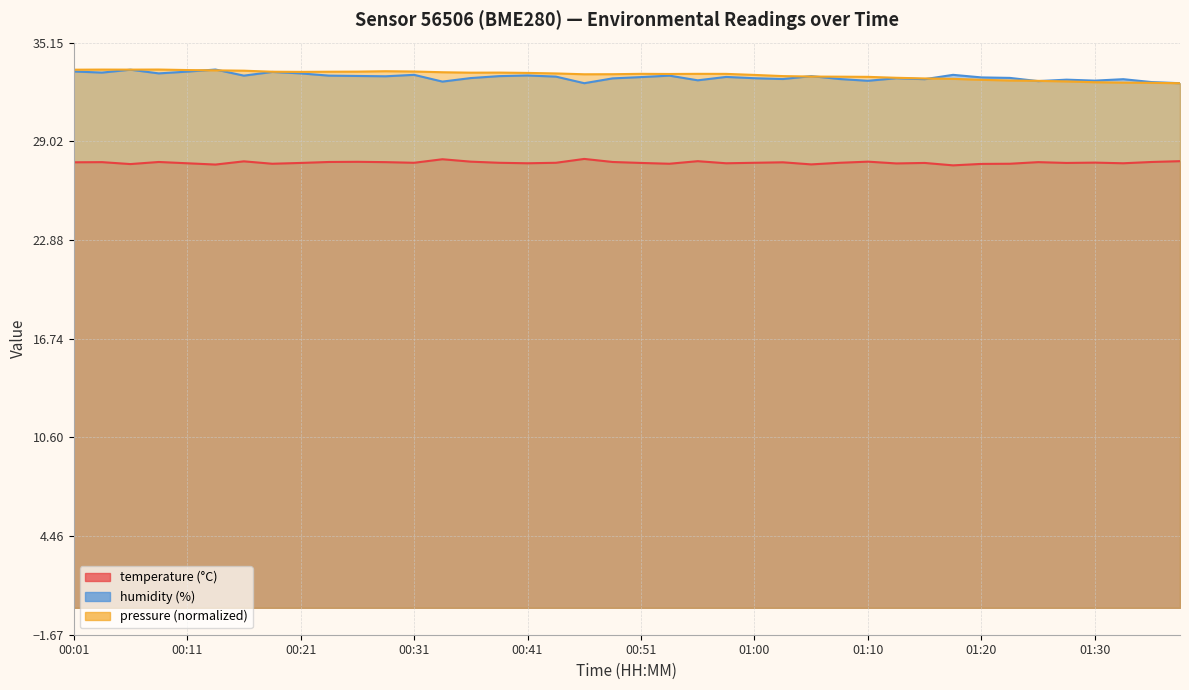

What is the value of the humidity point at the 35th from the left?

32.8